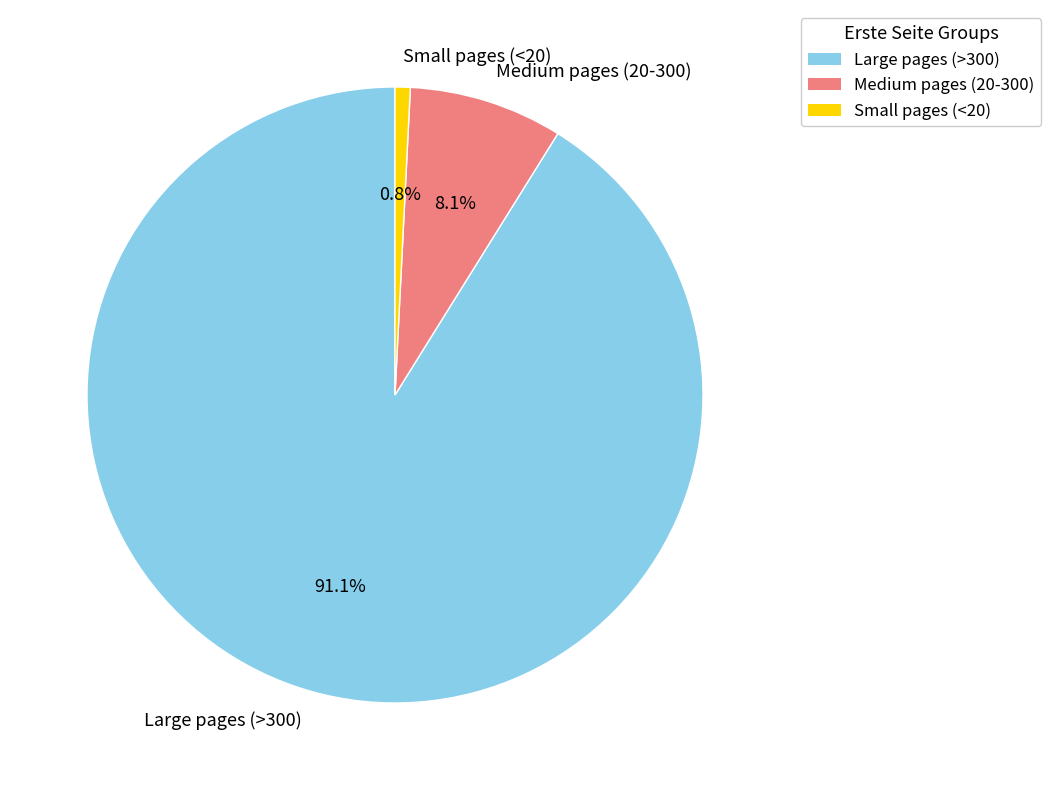

To the nearest percent, what is the average slice percentage?

33%